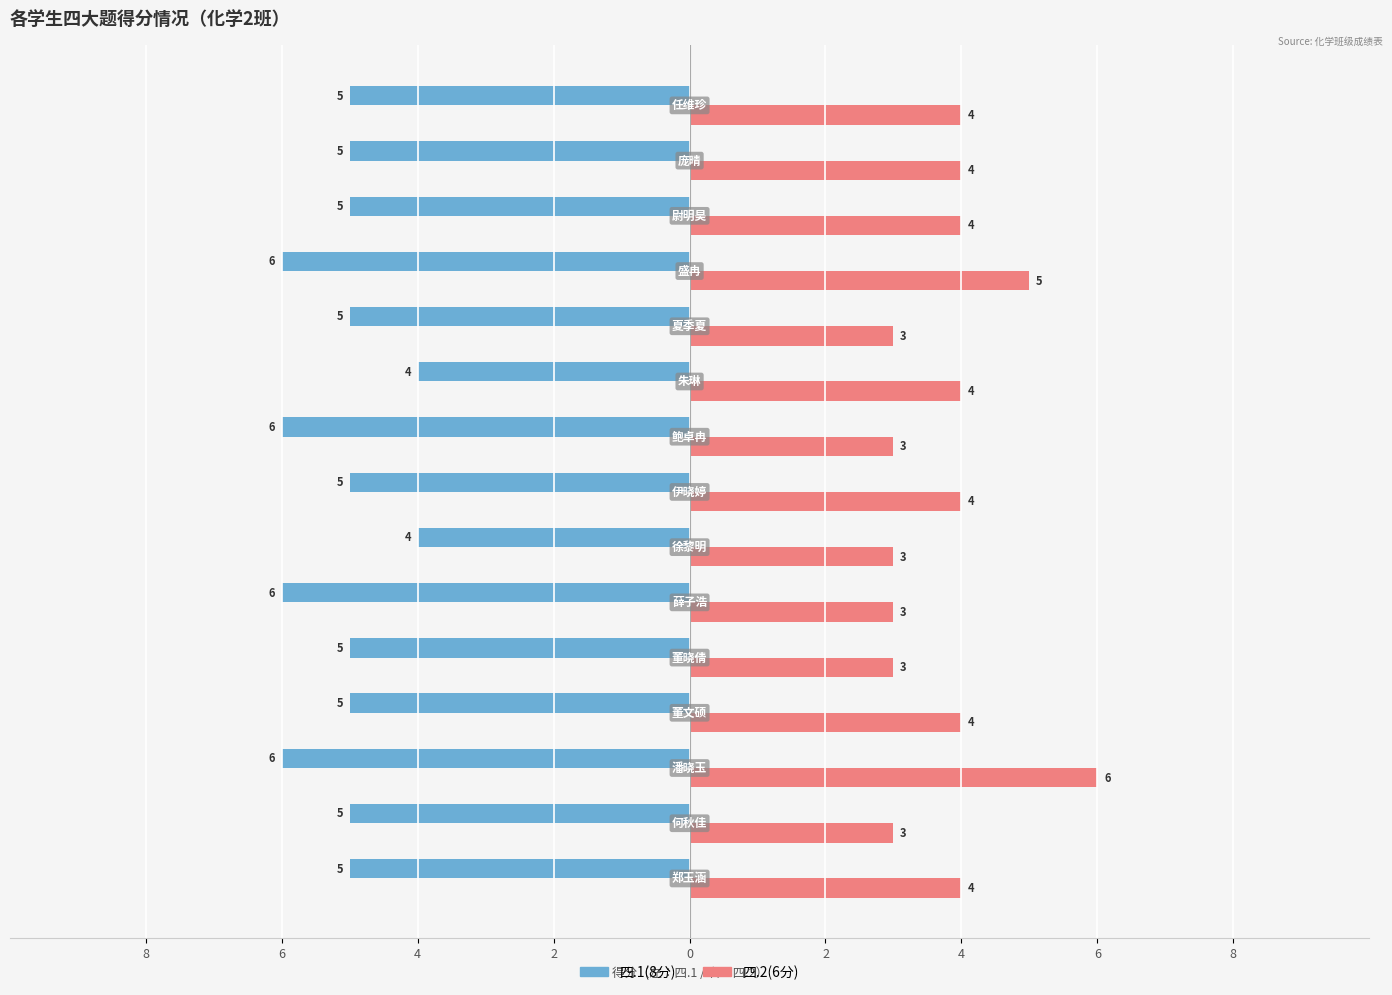

What are all the series names shown in the legend?

四.1(8分), 四.2(6分)